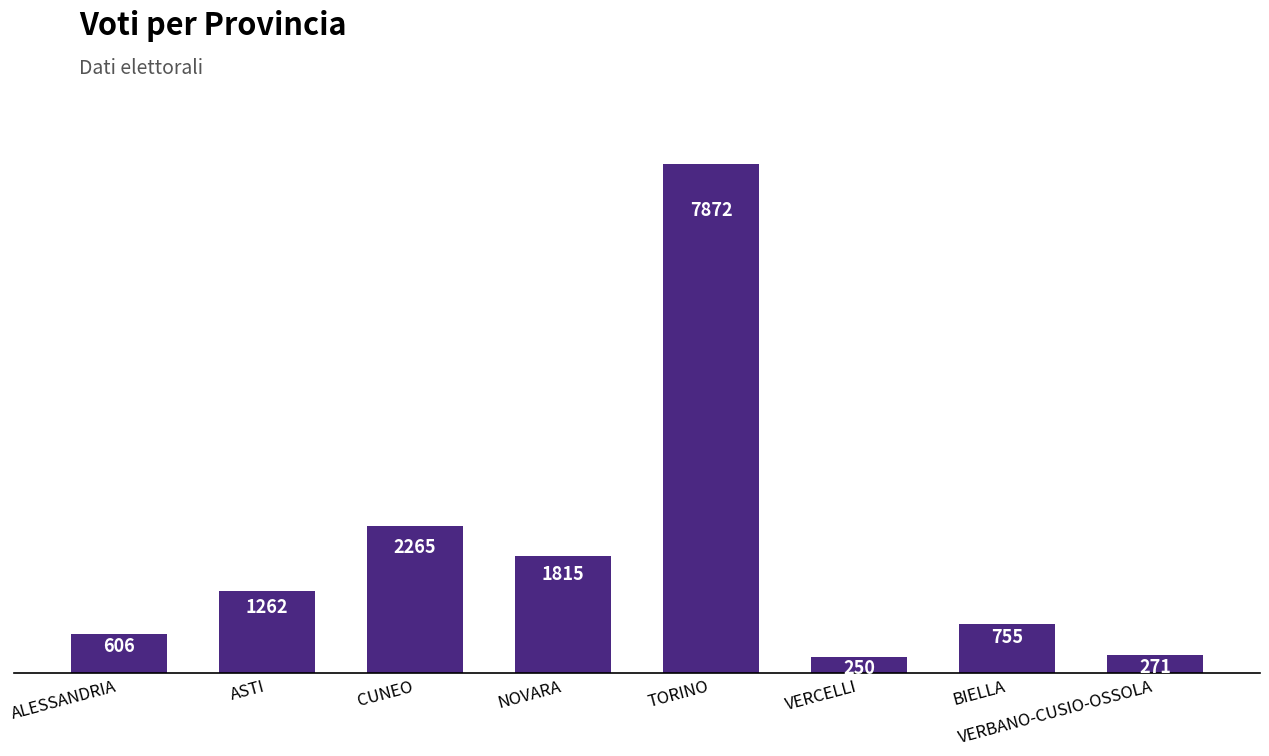

What is the change in value from BIELLA to VERBANO-CUSIO-OSSOLA?

-484